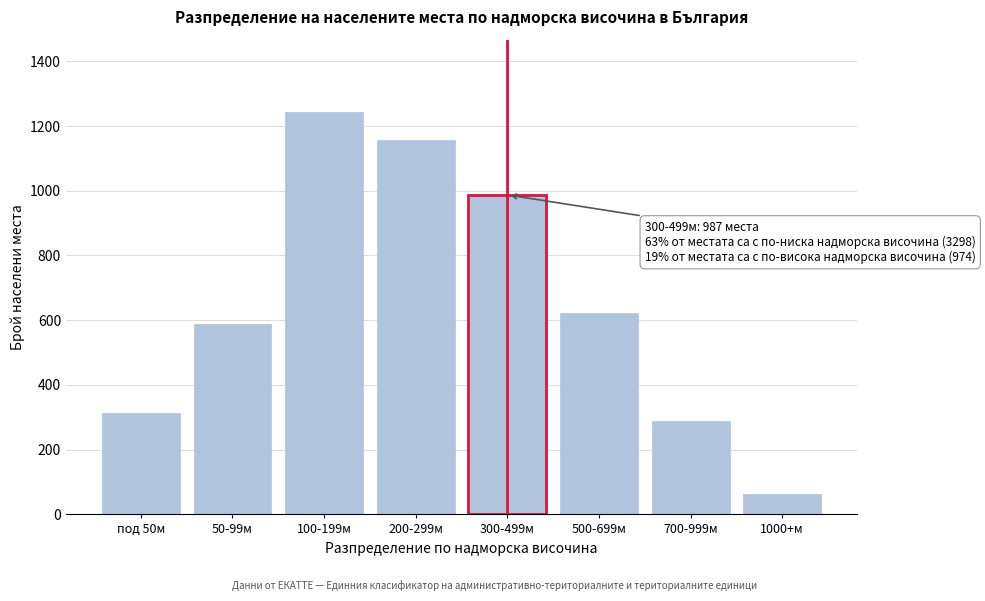

Reading left to right, transcribe all the data shown in this chart.

под 50м=312	50-99м=587	100-199м=1243	200-299м=1156	300-499м=987	500-699м=623	700-999м=289	1000+м=62